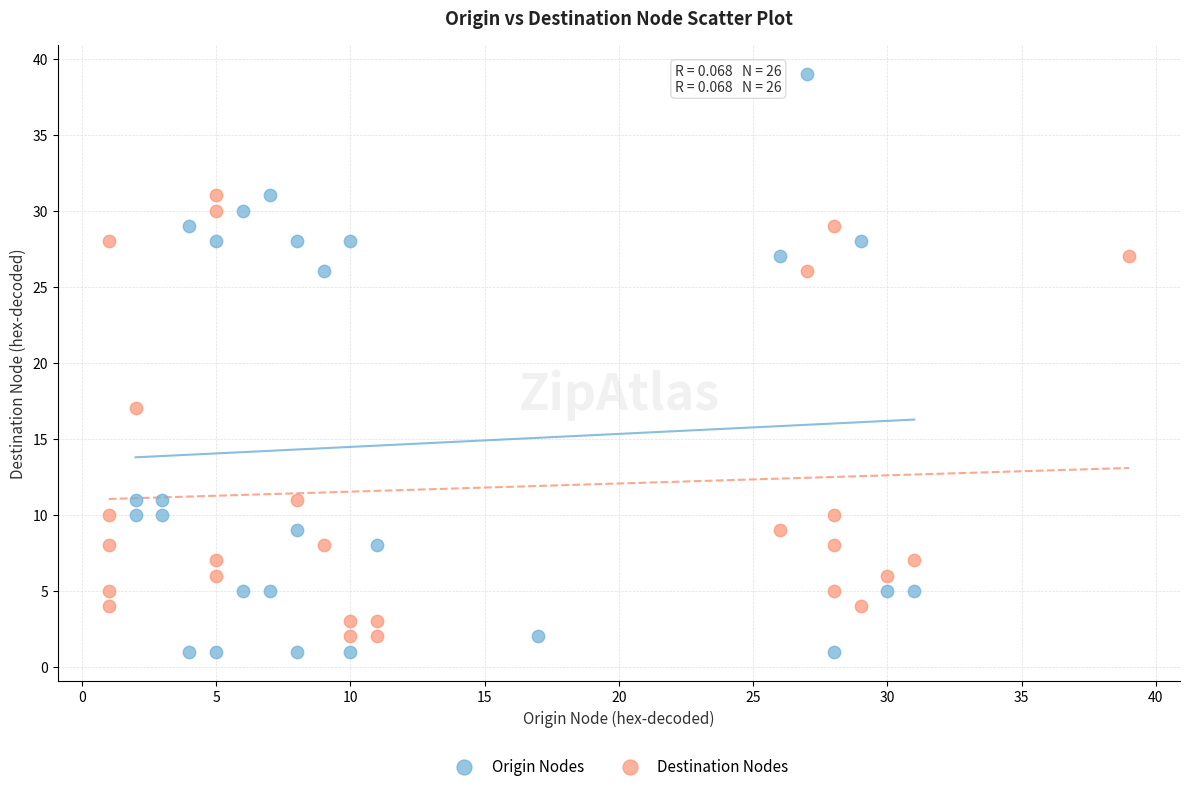

Which series reaches the maximum Y coordinate?

Origin Nodes